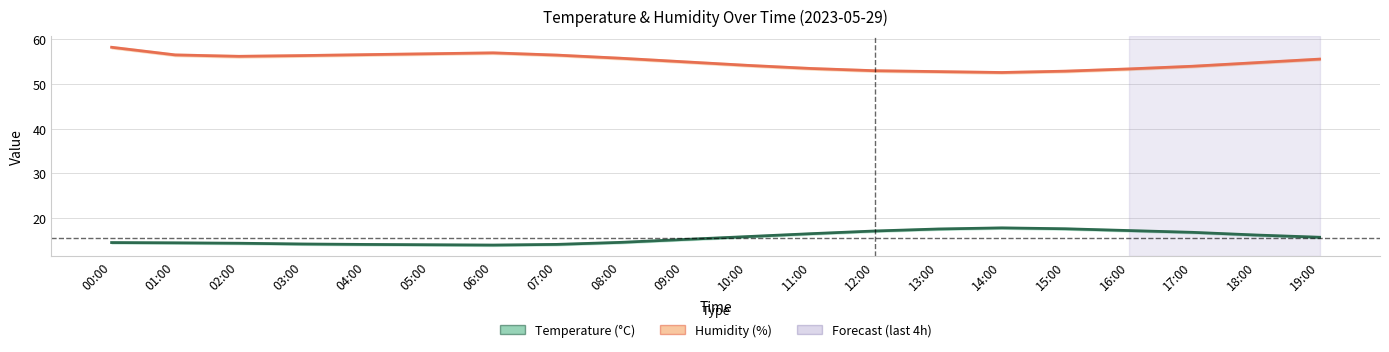

What is the highest value of the Temperature (°C) series?

17.8